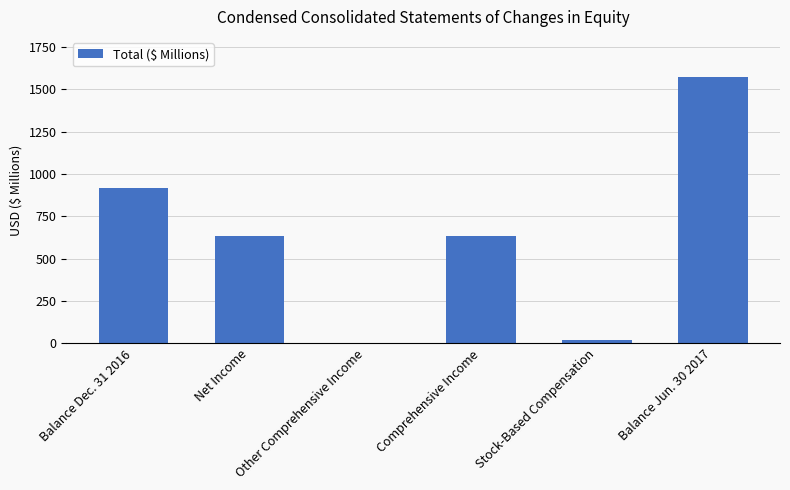

Count the number of data series in this chart.

1